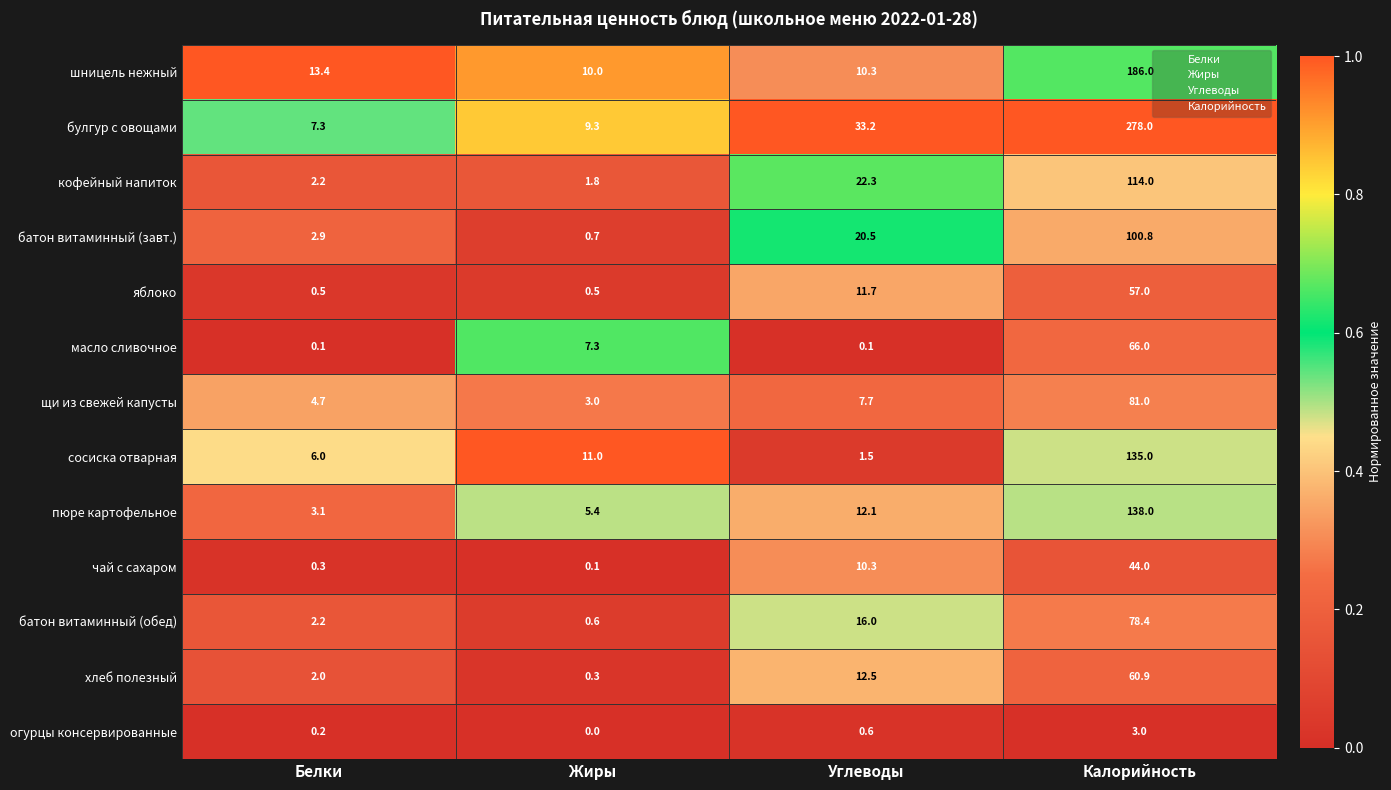

Which label corresponds to the smallest value in the chart?

Жиры